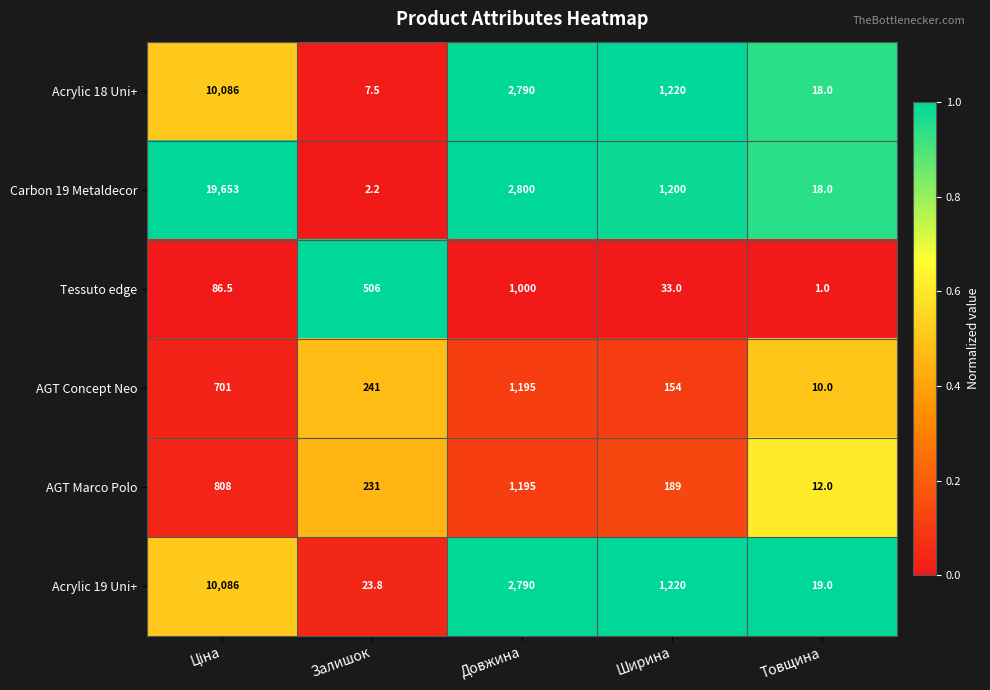

Which series has the largest total across all categories?

Carbon 19 Metaldecor